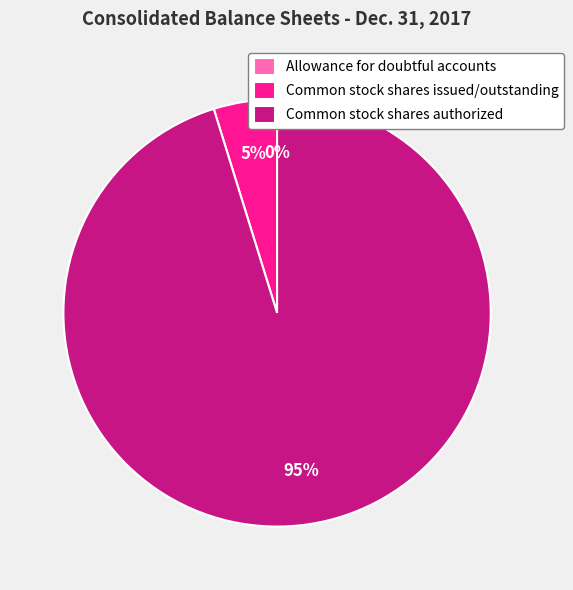

Which has a higher value, Common stock shares authorized or Common stock shares issued/outstanding?

Common stock shares authorized